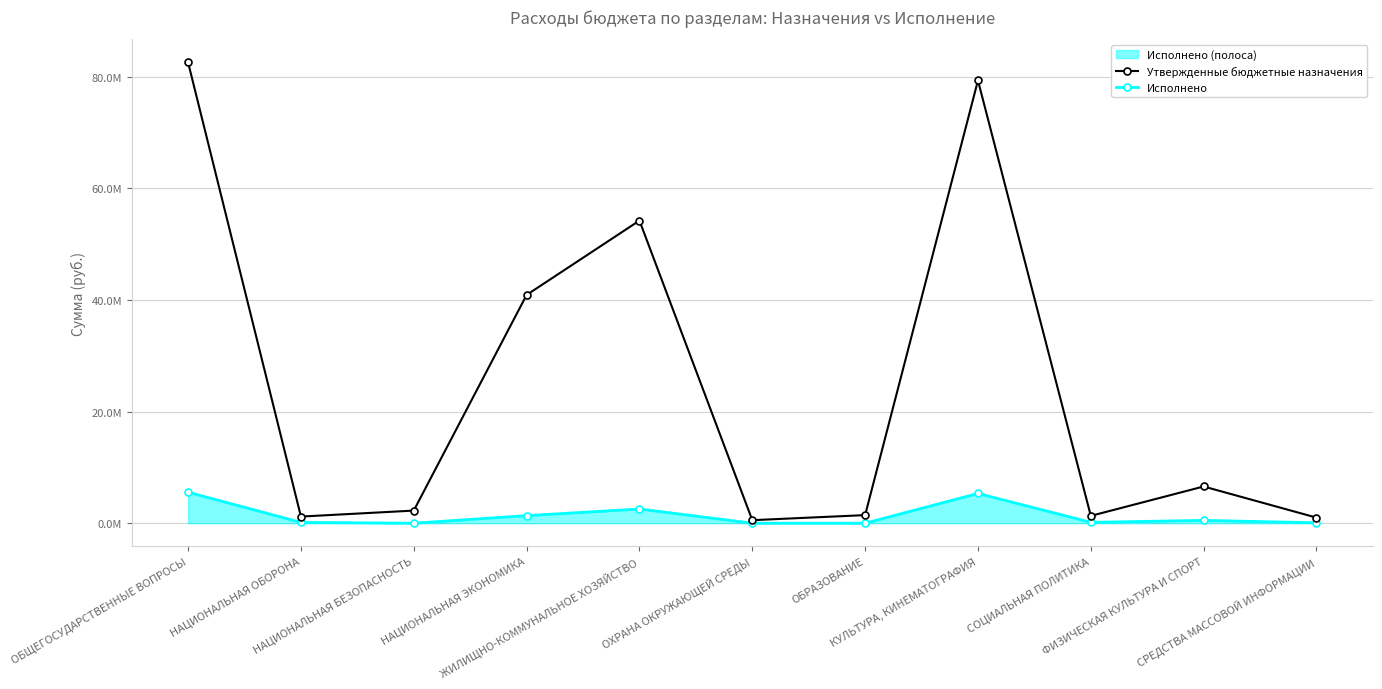

At how many categories does at least one series exceed 10560029?

4